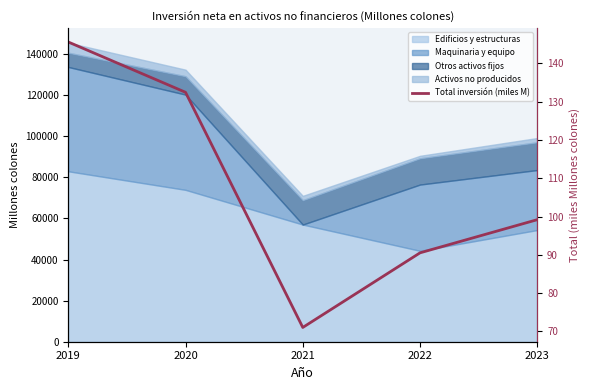

What is the minimum value shown in the chart?

71.0